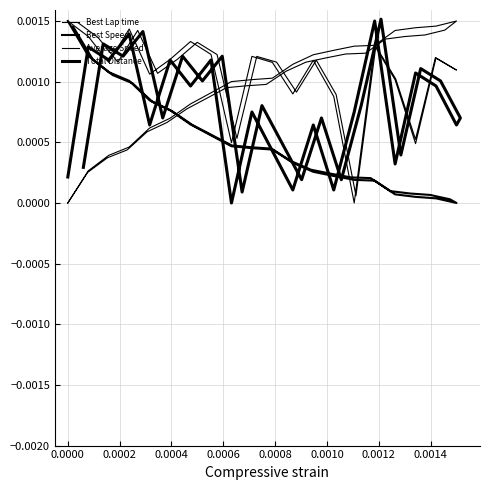

The value of Best Lap time at 25 is 0.0. True or false?

False